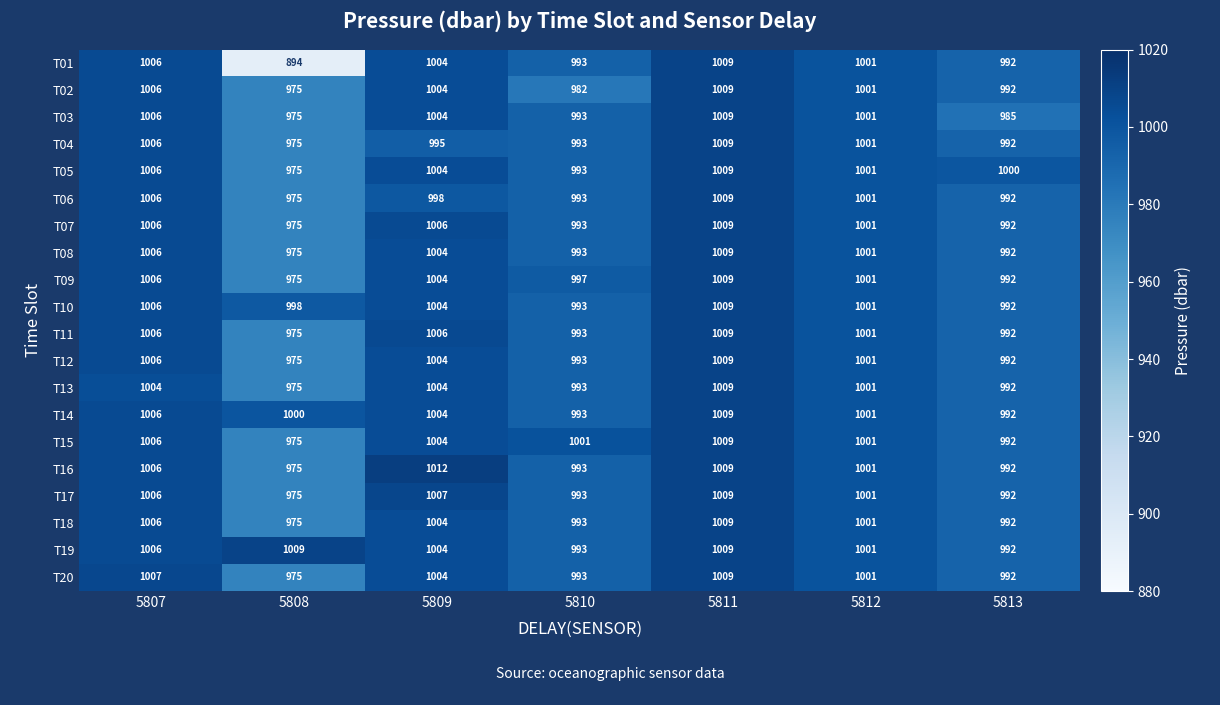

What value does the T05 series have at 5809?

1004